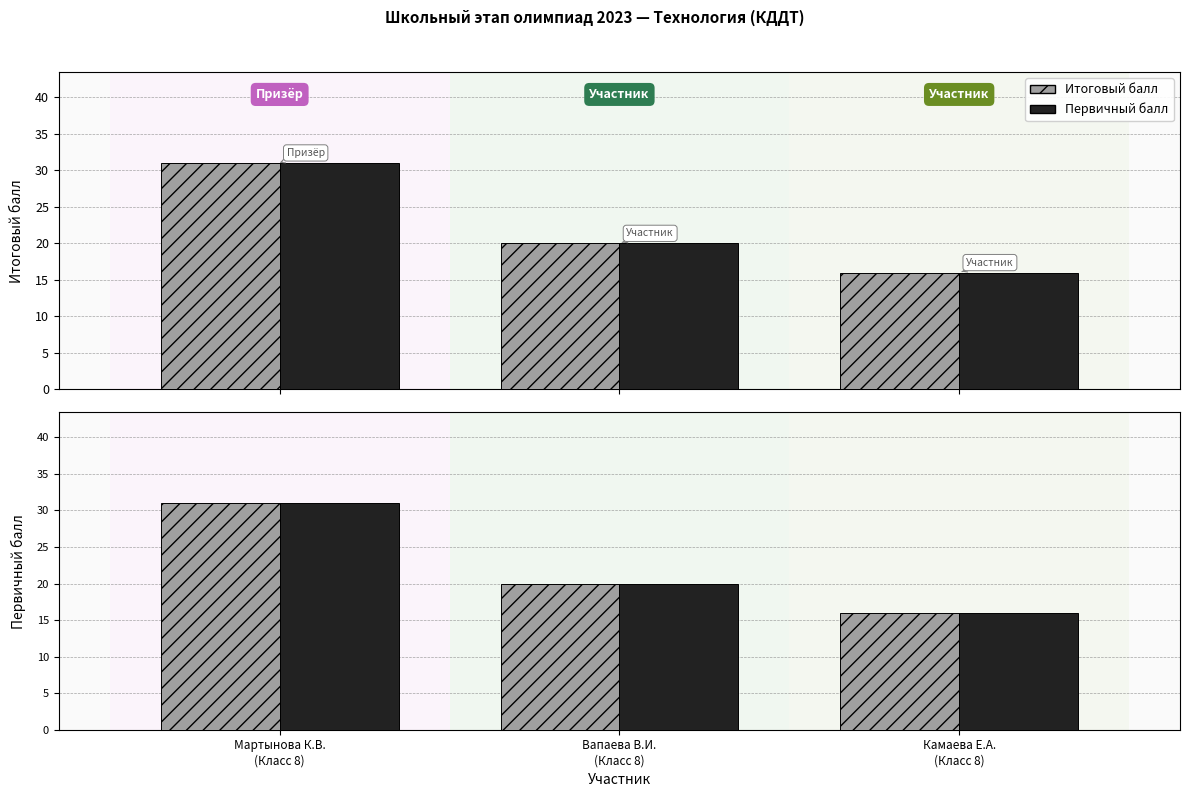

At which label does Первичный балл first exceed 20?

Мартынова К.В.
(Класс 8)